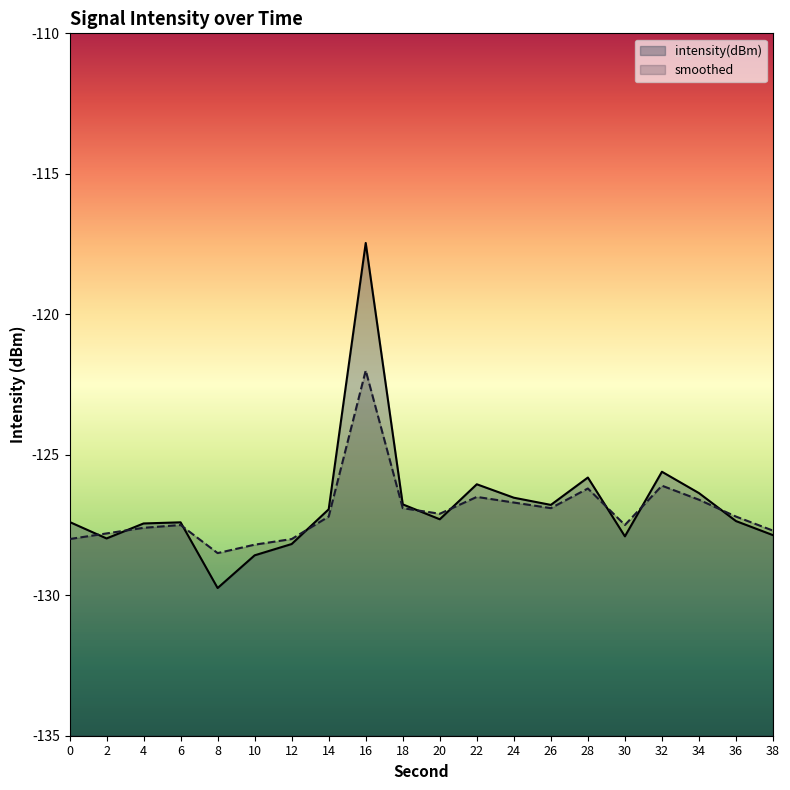

The value of smoothed at 20 is -85.0. True or false?

False